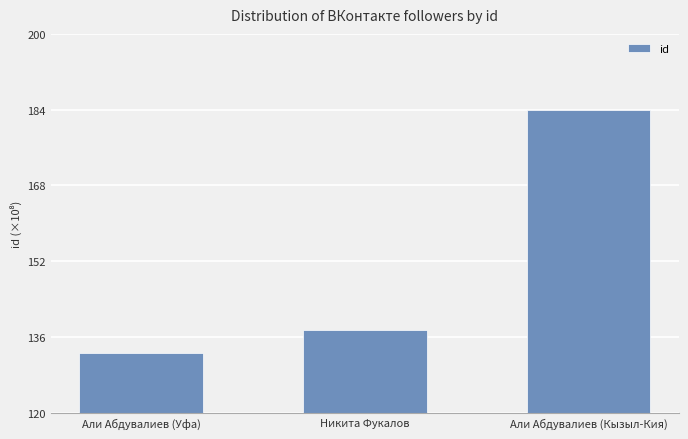

How many bars are there in total?

3